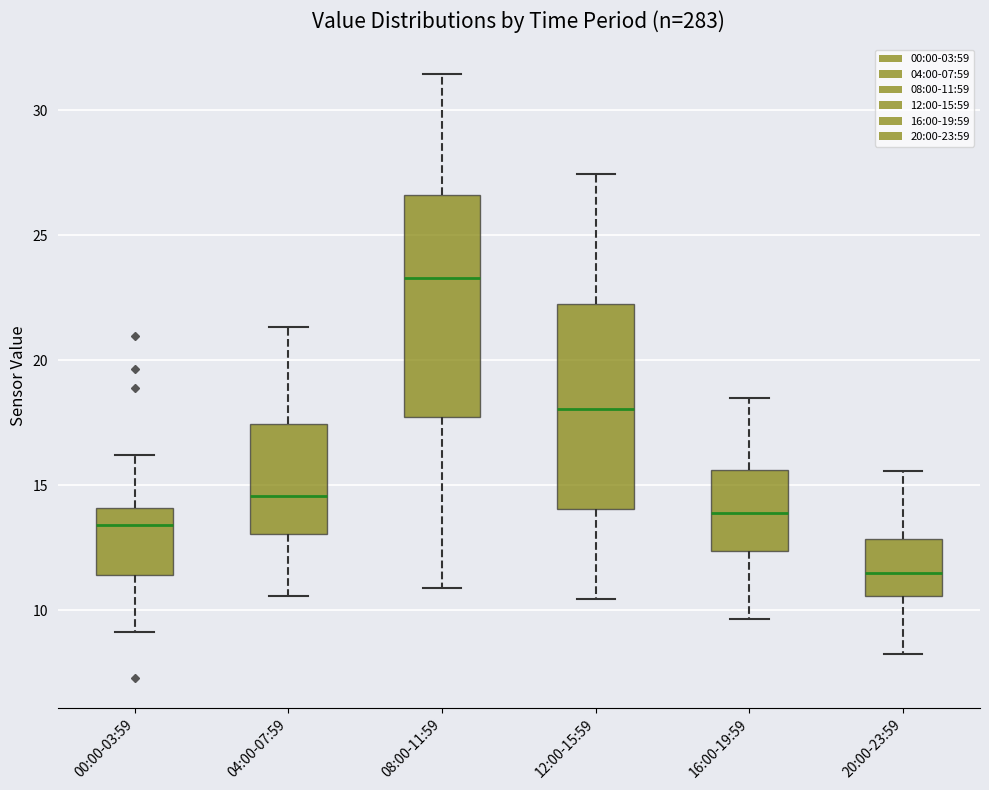

Reading left to right, transcribe this box plot: for each box, give where its median line is, the range the box spans, and where its two whiskers end, as read against the y-axis. The values are not printed on the chart, so give them approximately, as read against the axis.

00:00-03:59: median 13.5, box 11.5 to 14.0, whiskers 9.0 to 16.0
04:00-07:59: median 14.5, box 13.0 to 17.5, whiskers 10.5 to 21.5
08:00-11:59: median 23.5, box 17.5 to 26.5, whiskers 11.0 to 31.5
12:00-15:59: median 18.0, box 14.0 to 22.0, whiskers 10.5 to 27.5
16:00-19:59: median 14.0, box 12.5 to 15.5, whiskers 9.5 to 18.5
20:00-23:59: median 11.5, box 10.5 to 13.0, whiskers 8.0 to 15.5